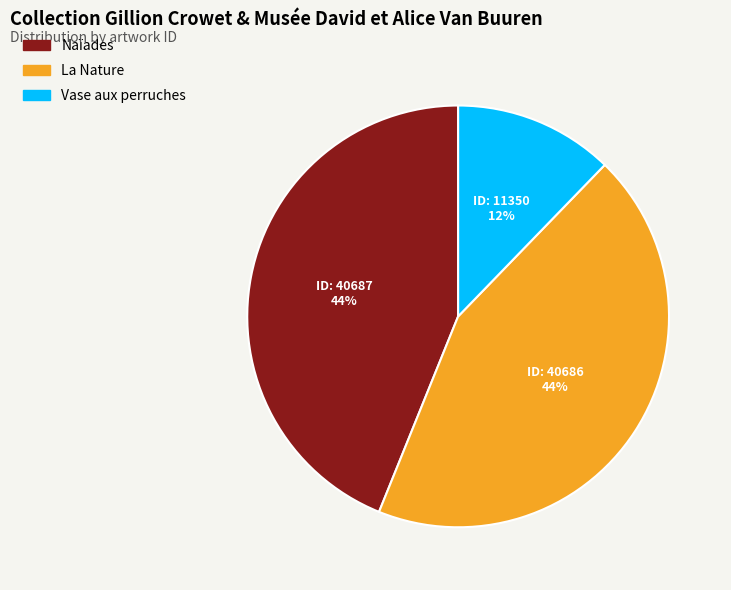

What is the ratio of the value at Vase aux perruches to the value at La Nature?

0.3